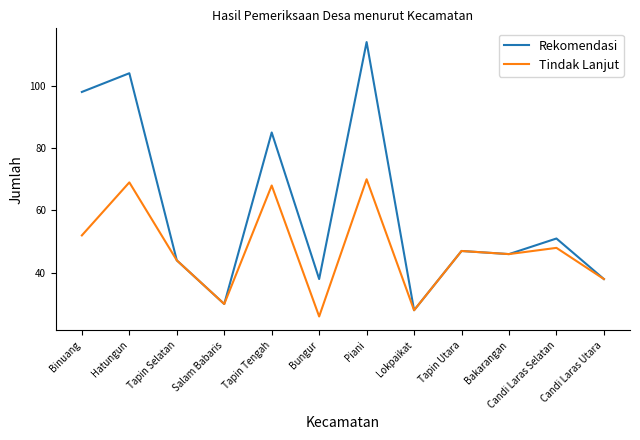

At Piani, list the series in order from largest to smallest.

Rekomendasi, Tindak Lanjut